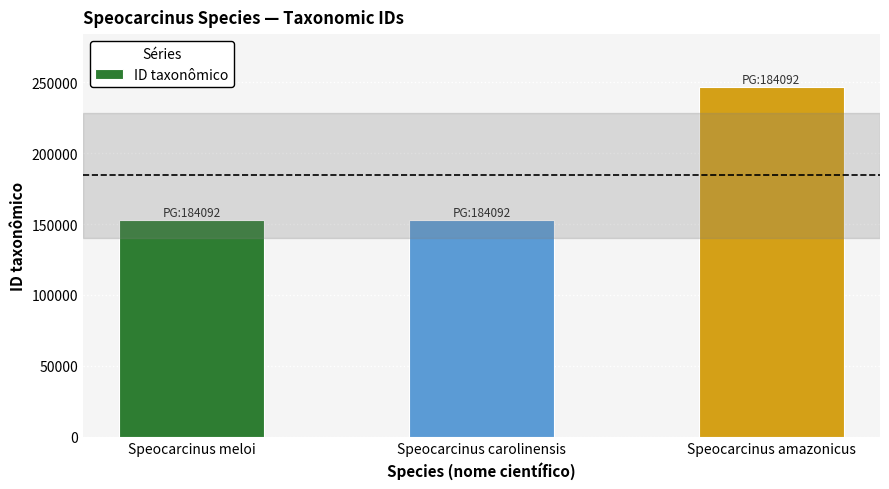

What is the minimum value shown in the chart?

152895